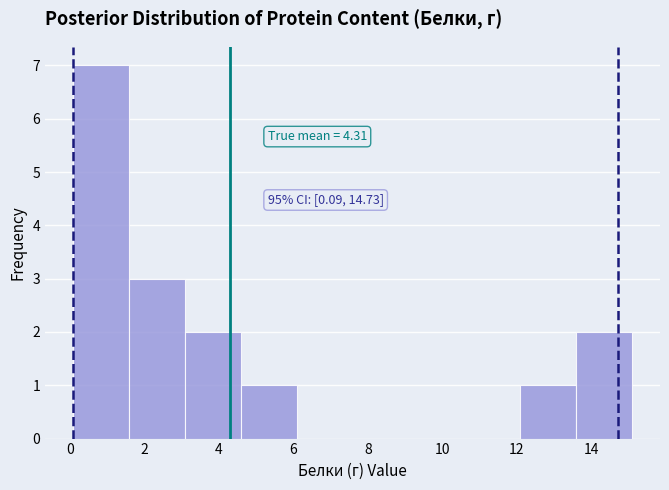

Over which range of the x-axis is the bar tallest?

0.0 to 1.6